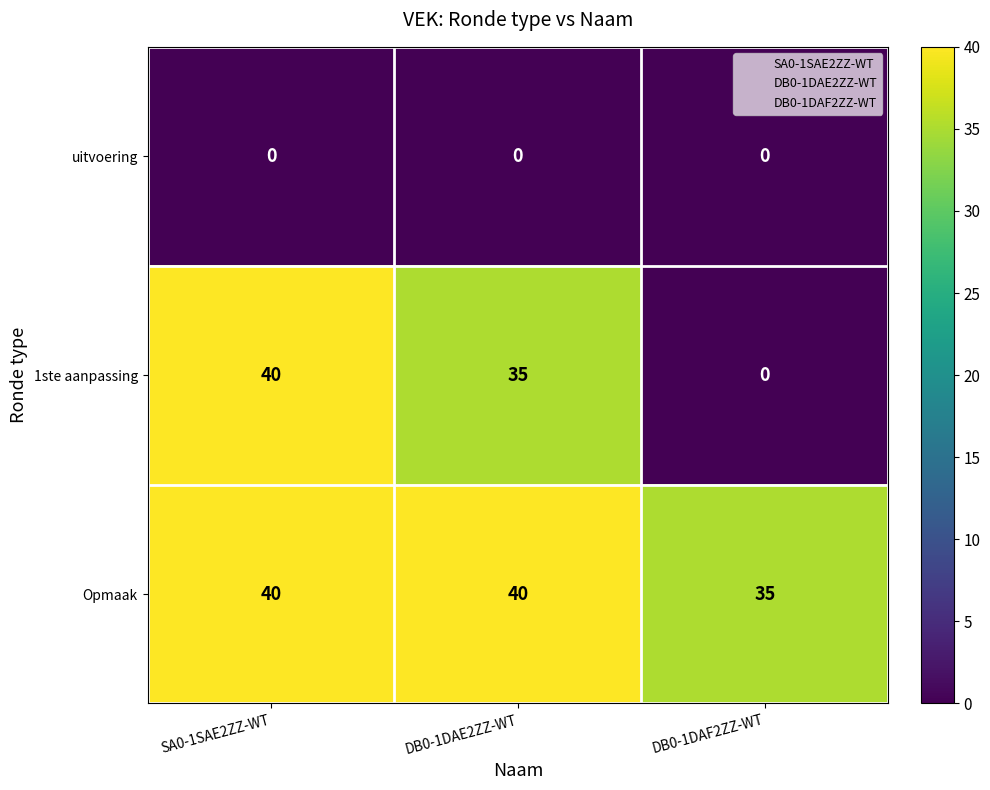

How many distinct data groups are displayed?

3